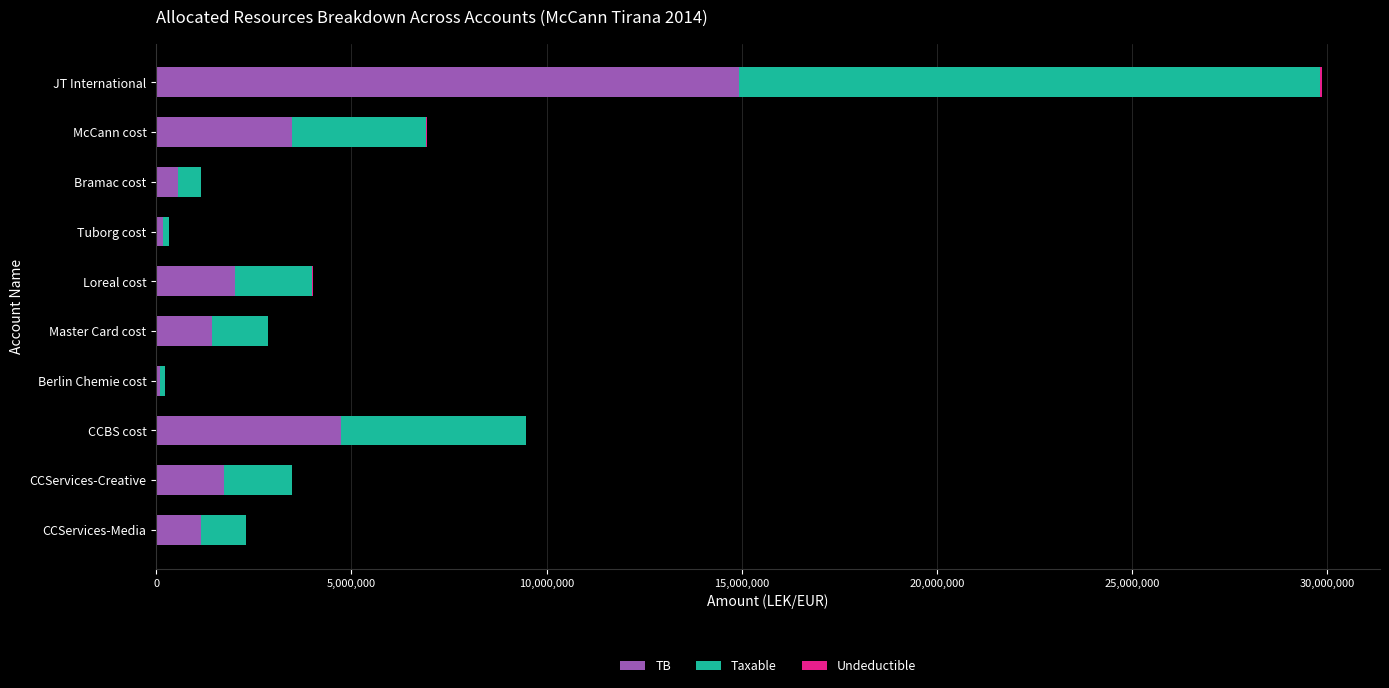

At which label does TB reach its peak?

JT International